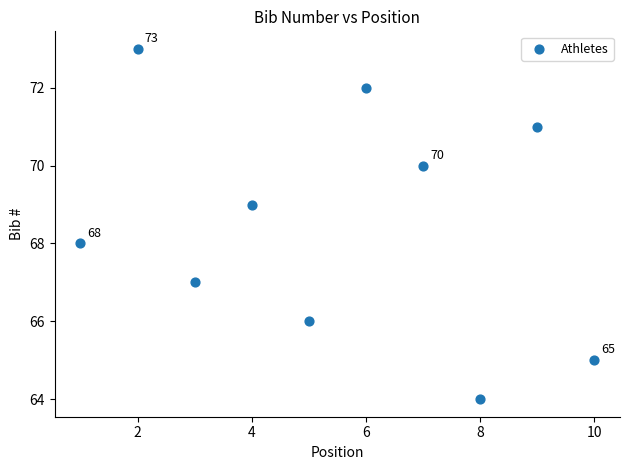

What is the average X value?

6